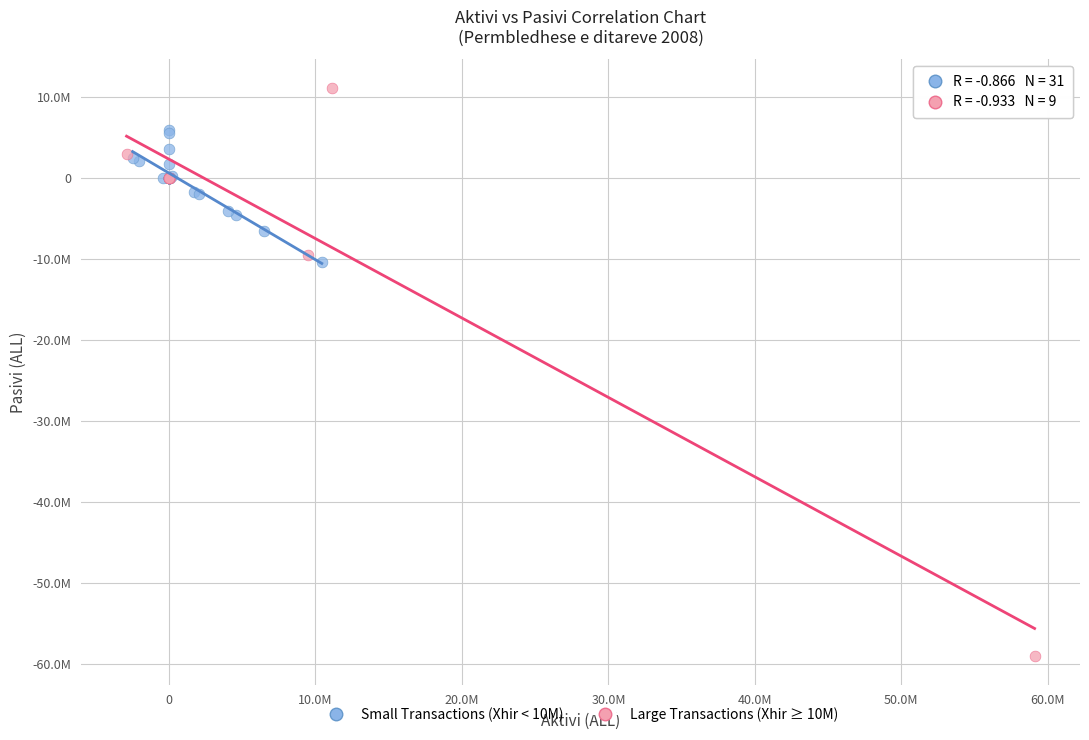

Which series reaches the minimum Y coordinate?

Large Transactions (Xhir ≥ 10M)